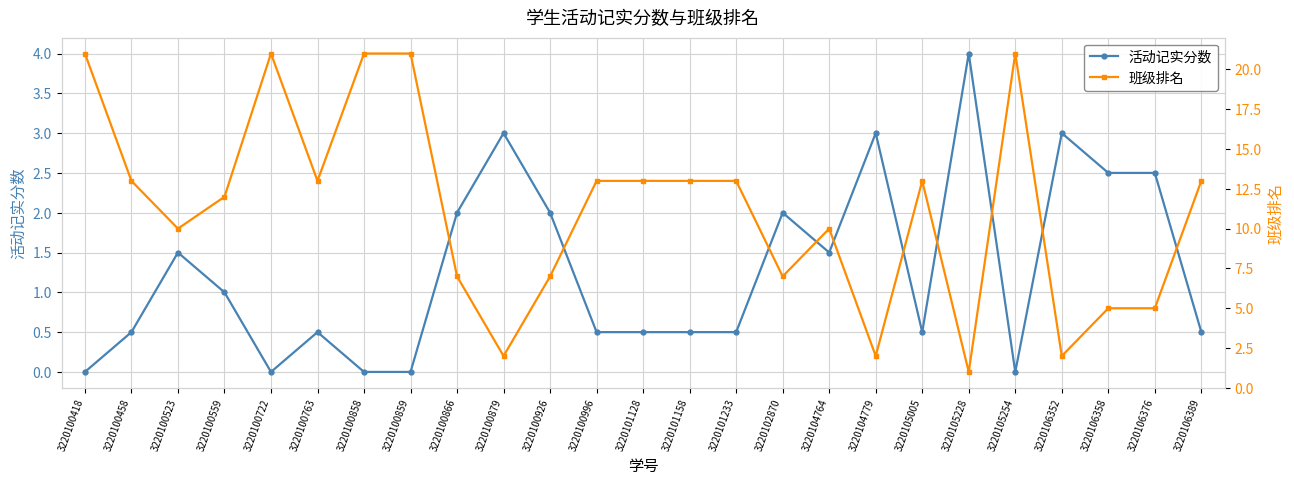

True or false: 班级排名 has a value of 6.4 at 3220105005.

False